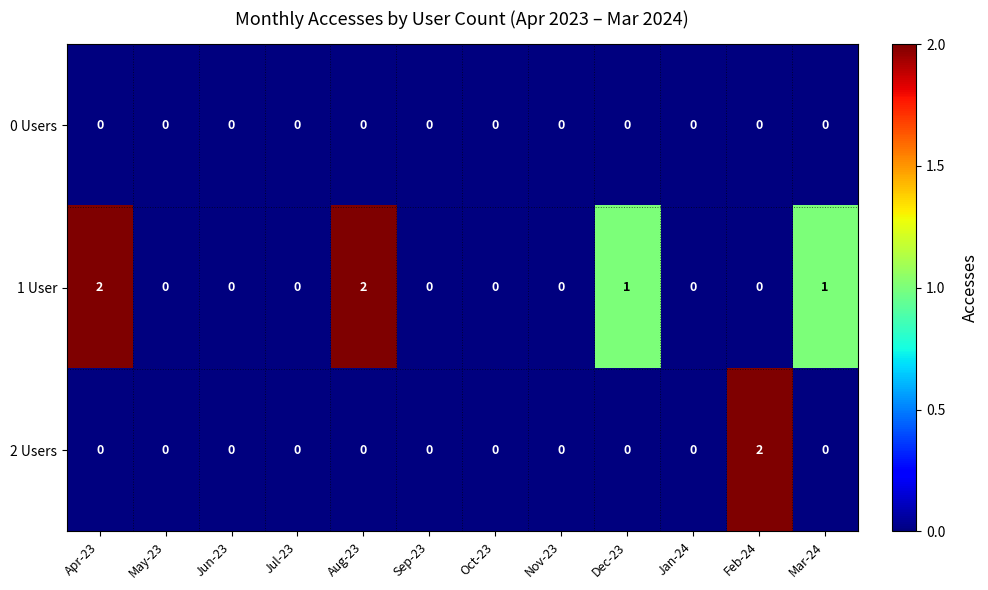

Which series has the largest total across all categories?

1 User